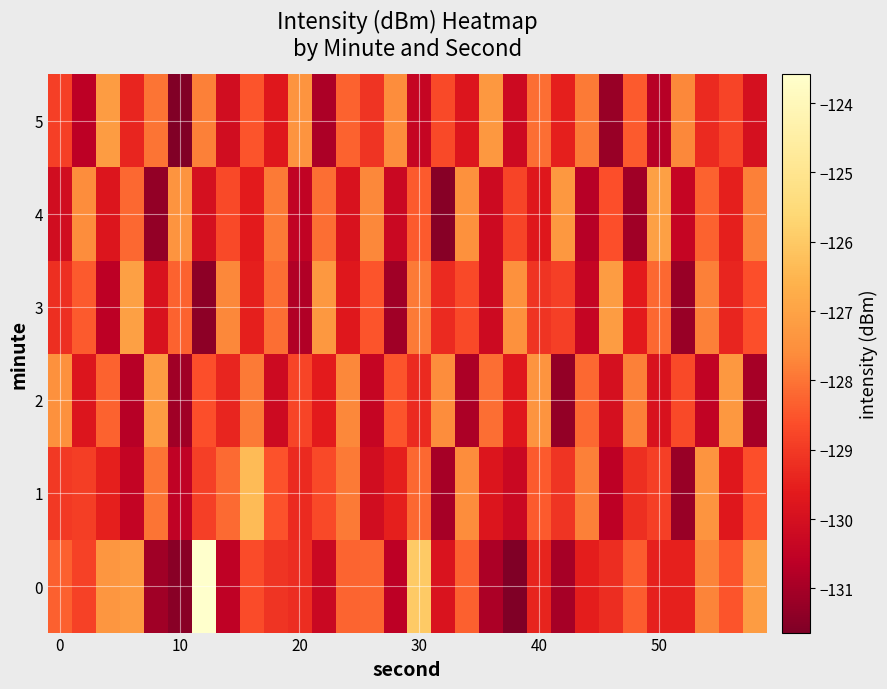

How many distinct data groups are displayed?

6